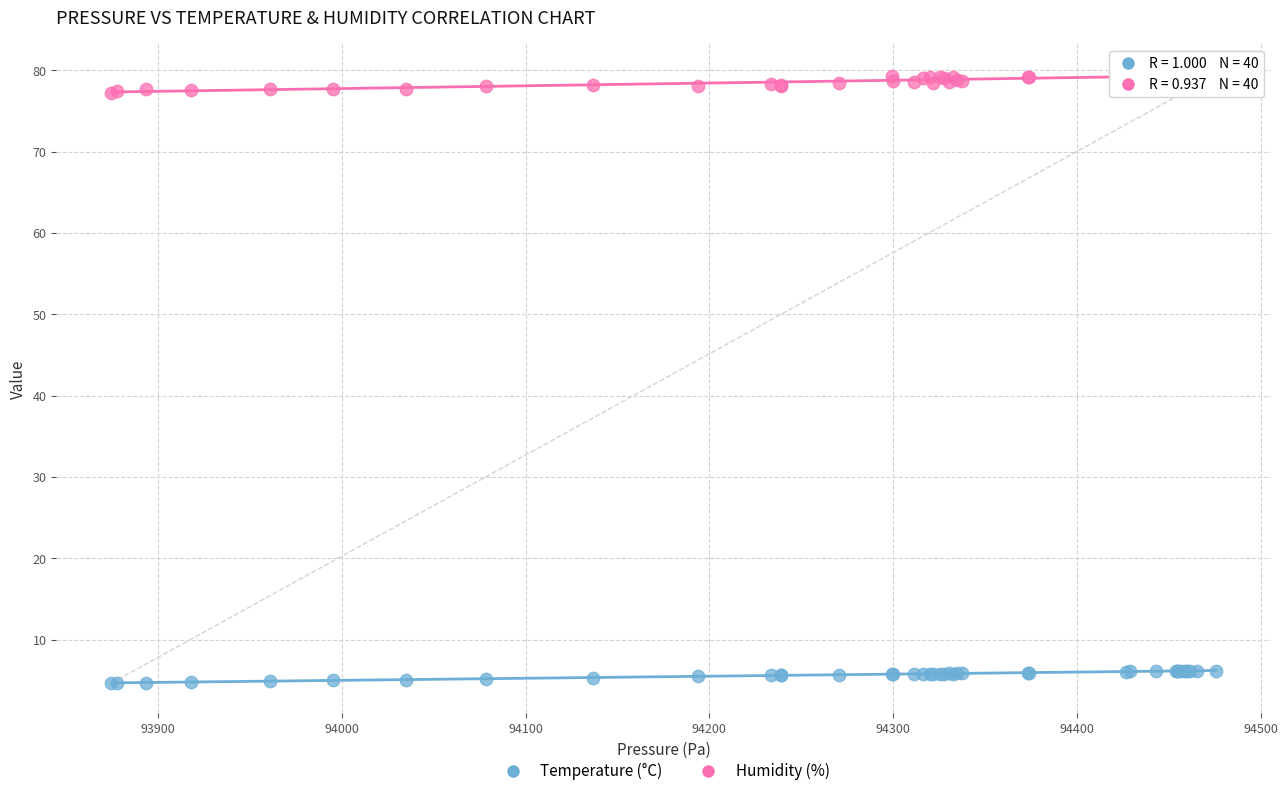

Which series reaches the minimum Y coordinate?

Temperature (°C)